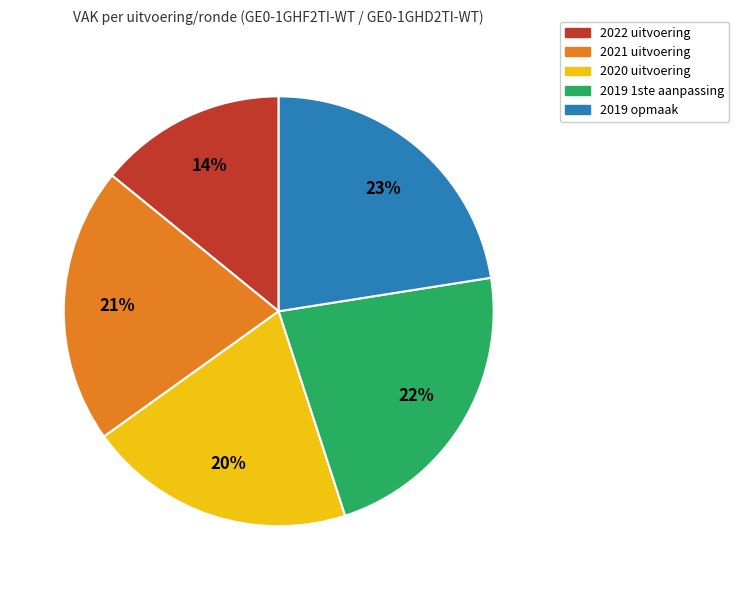

To the nearest percent, what portion does 2021 uitvoering represent?

21%